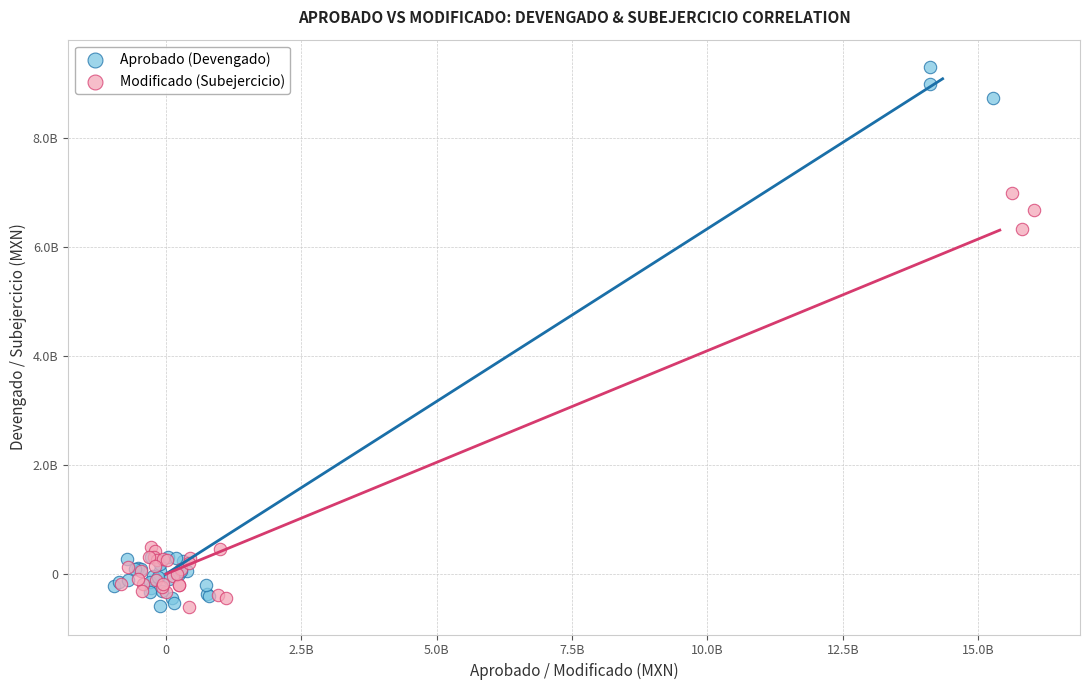

What are all the series names shown in the legend?

Aprobado (Devengado), Modificado (Subejercicio)